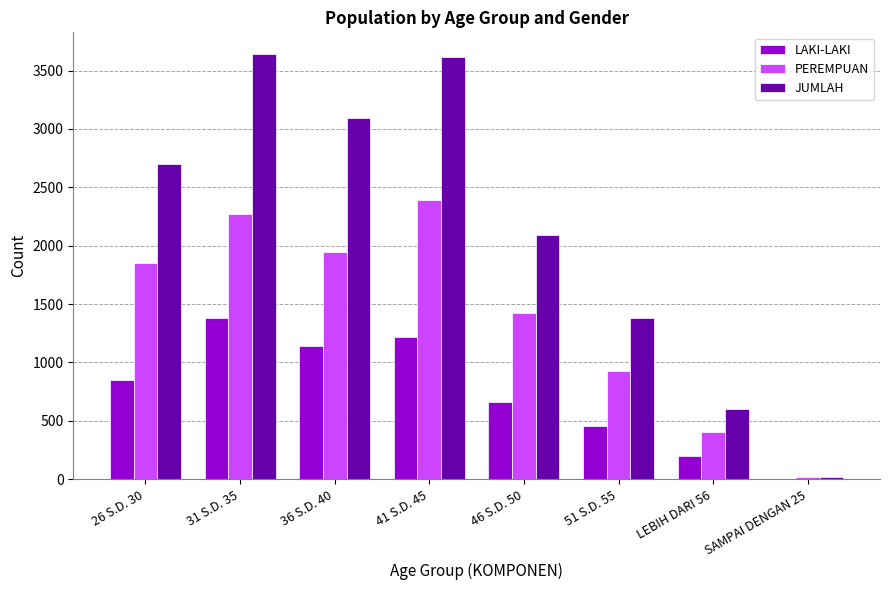

Are the bars horizontal?

No